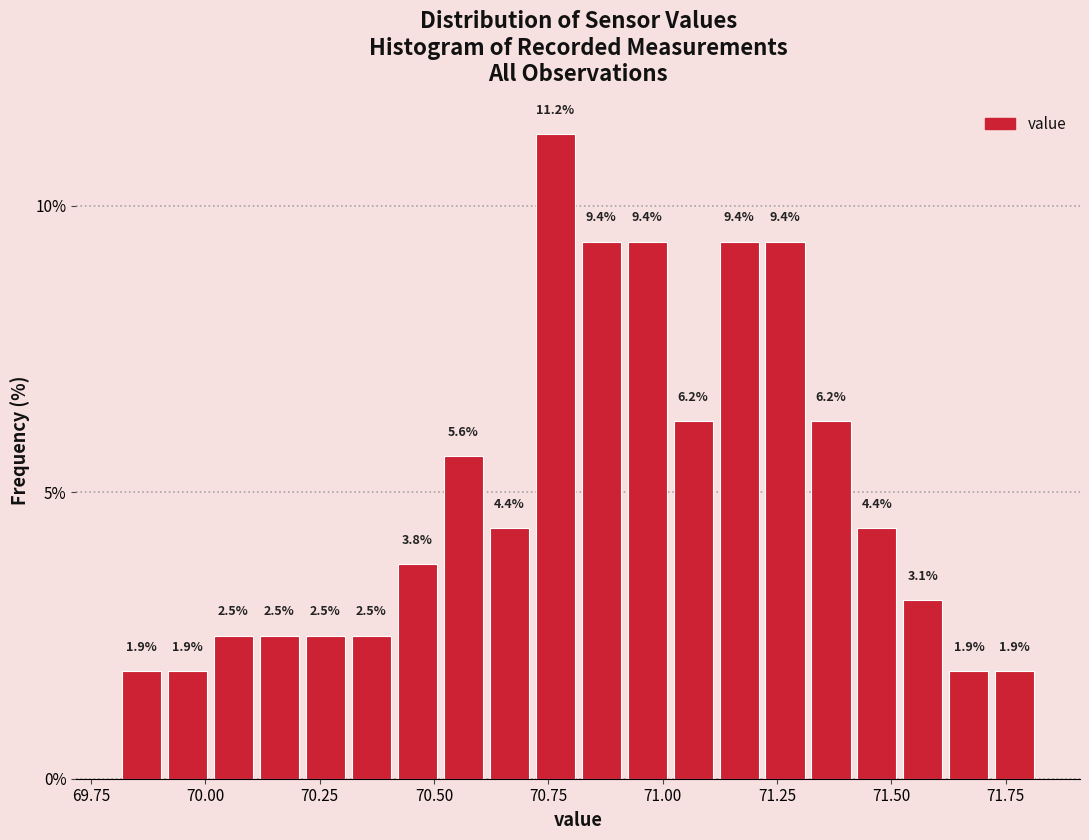

Read against the x-axis, roughly where is the centre of the tallest bar?

70.75